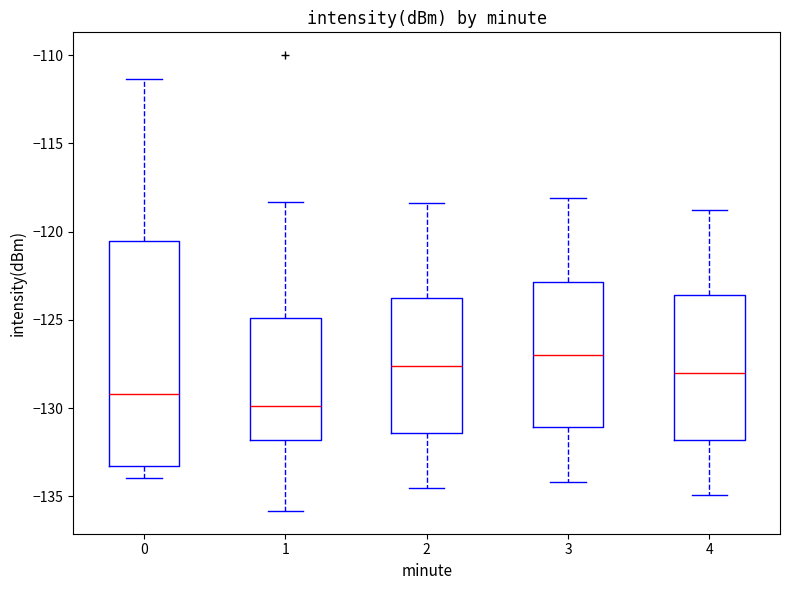

Reading left to right, transcribe this box plot: for each box, give where its median line is, the range the box spans, and where its two whiskers end, as read against the y-axis. The values are not printed on the chart, so give them approximately, as read against the axis.

0: median -129.0, box -133.5 to -120.5, whiskers -134.0 to -111.5
1: median -130.0, box -132.0 to -125.0, whiskers -136.0 to -118.5
2: median -127.5, box -131.5 to -123.5, whiskers -134.5 to -118.5
3: median -127.0, box -131.0 to -123.0, whiskers -134.0 to -118.0
4: median -128.0, box -132.0 to -123.5, whiskers -135.0 to -119.0